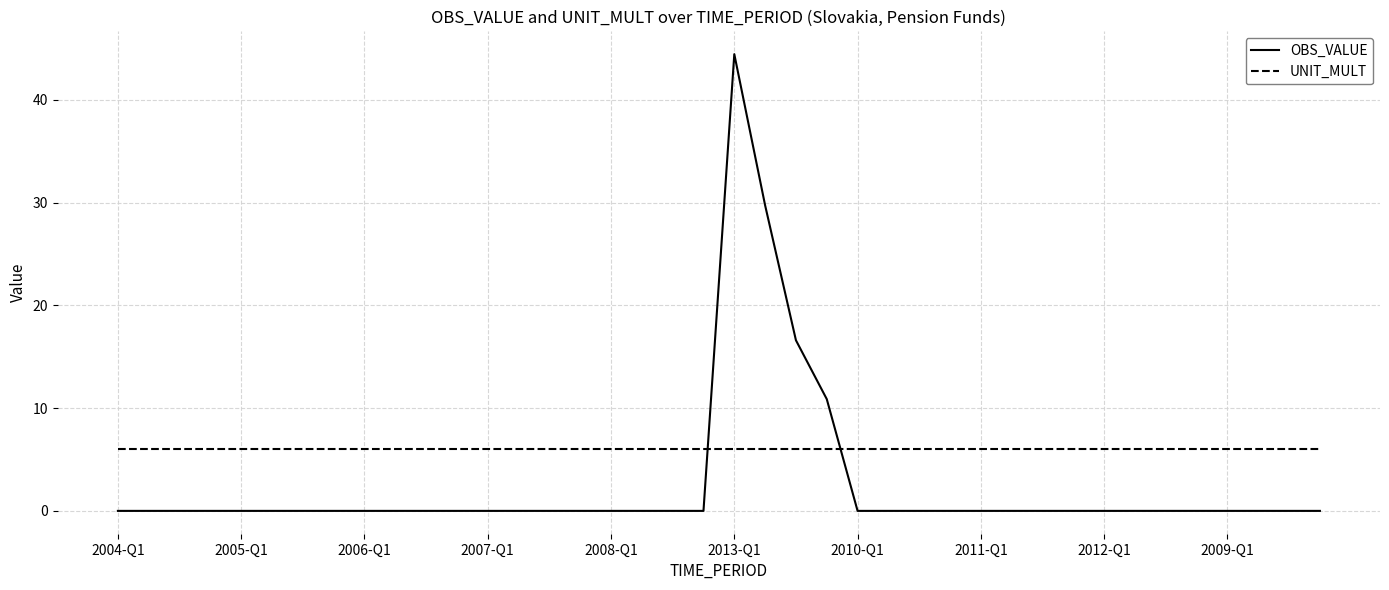

After their last crossing, which series has the higher values: UNIT_MULT or OBS_VALUE?

UNIT_MULT